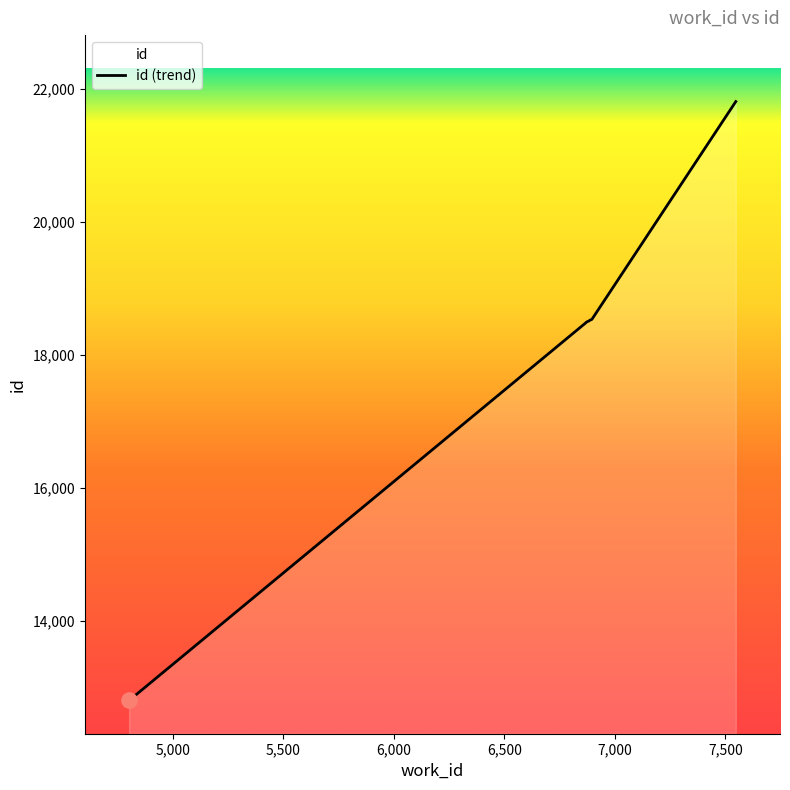

Approximately how many times larger is the value at 4802 compared to 6888?

0.7